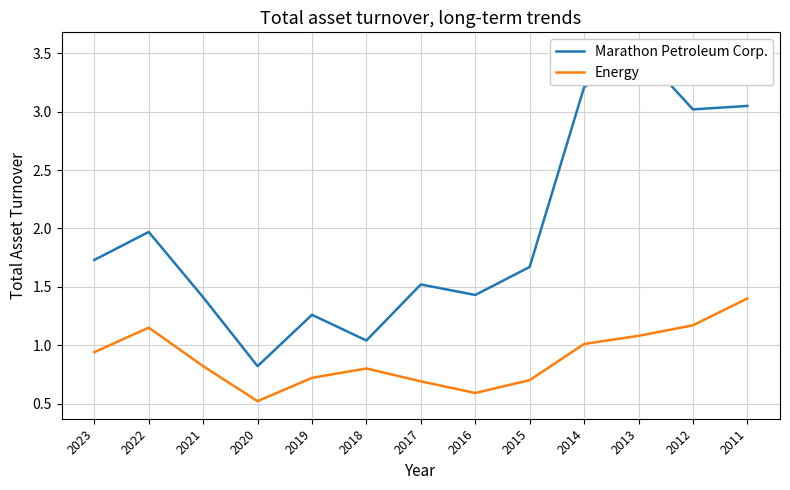

What is the value of the Energy point at the 6th from the left?

0.8